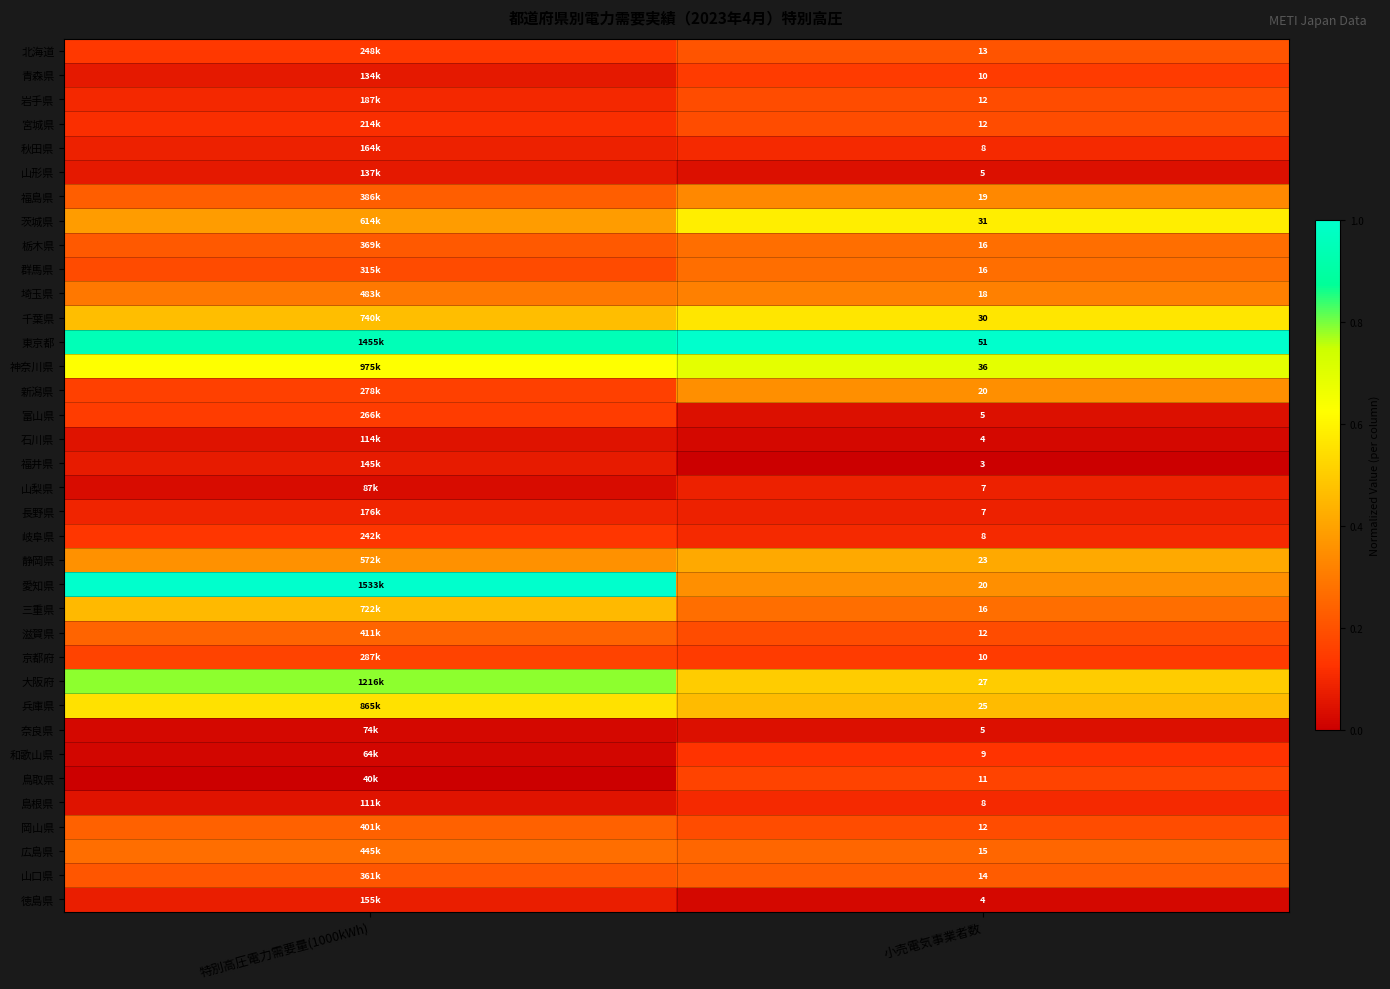

At how many categories does at least one series exceed 0?

2